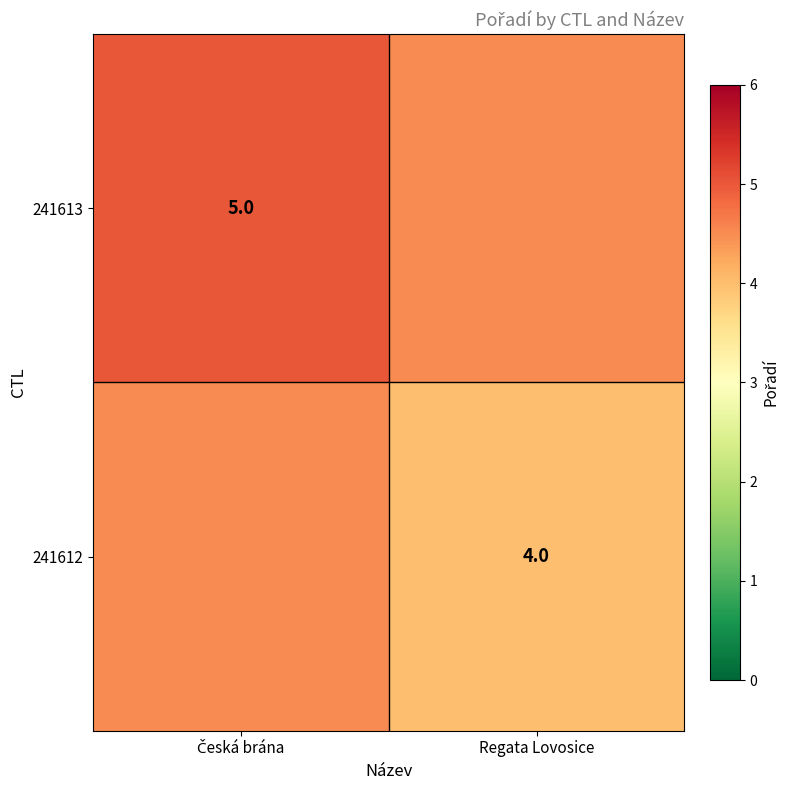

True or false: 241612 has a value of 4.0 at Regata Lovosice.

True